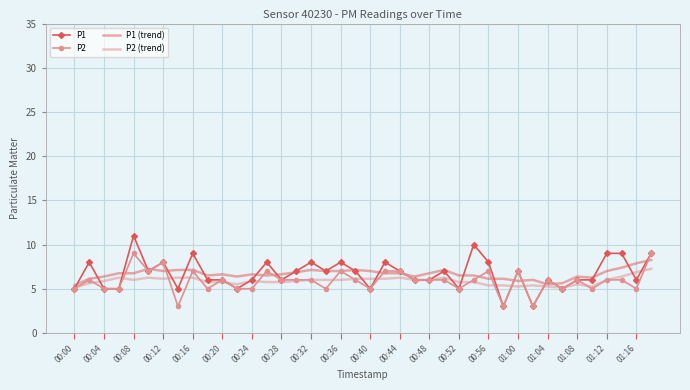

How many P1 values are between 6 and 8?

24